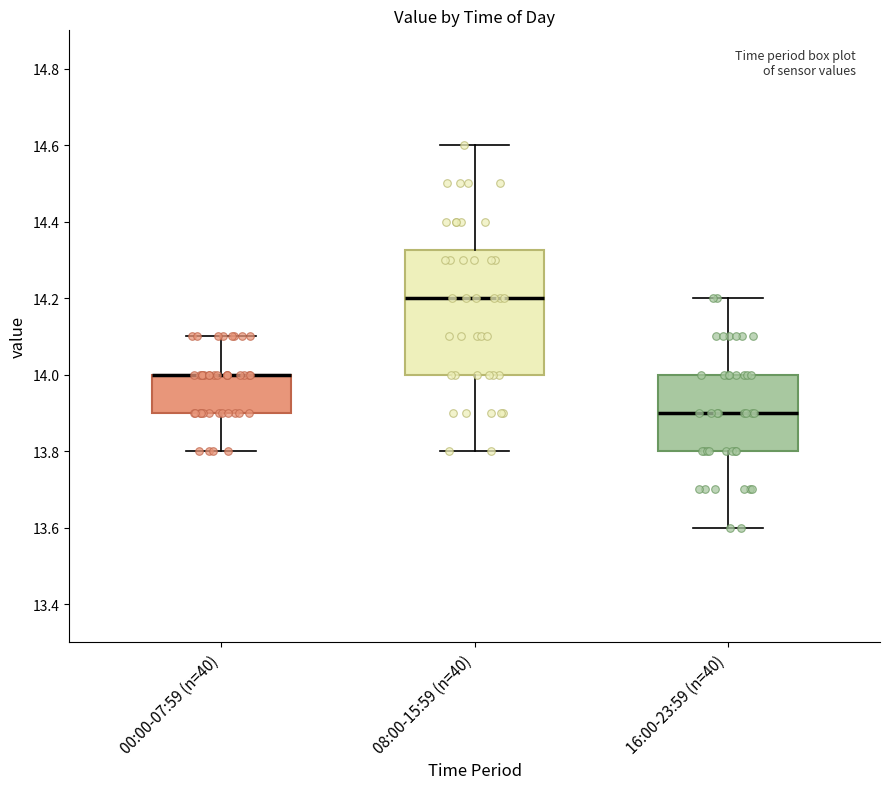

Reading left to right, read every box against the y-axis: the position of its median line, the range the box covers, and the ends of its whiskers. The values are not printed on the chart, so give them approximately, as read against the axis.

00:00-07:59 (n=40): median 14.00 (drawn on the box's upper edge), box 13.90 to 14.00, whiskers 13.80 to 14.10
08:00-15:59 (n=40): median 14.20, box 14.00 to 14.32, whiskers 13.80 to 14.60
16:00-23:59 (n=40): median 13.90, box 13.80 to 14.00, whiskers 13.60 to 14.20